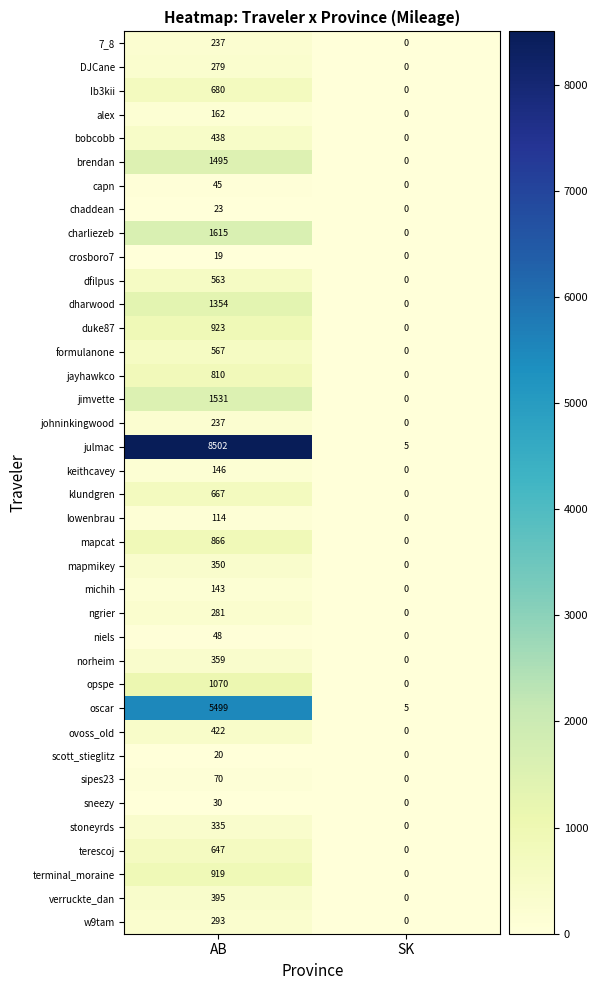

True or false: duke87 has a value of 0 at SK.

True